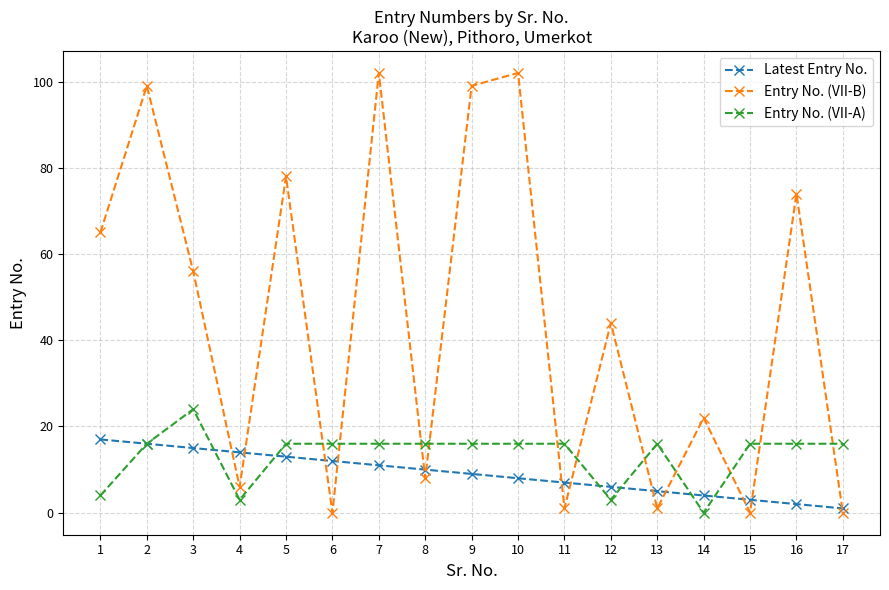

True or false: Entry No. (VII-A) and Latest Entry No. cross at least once.

True